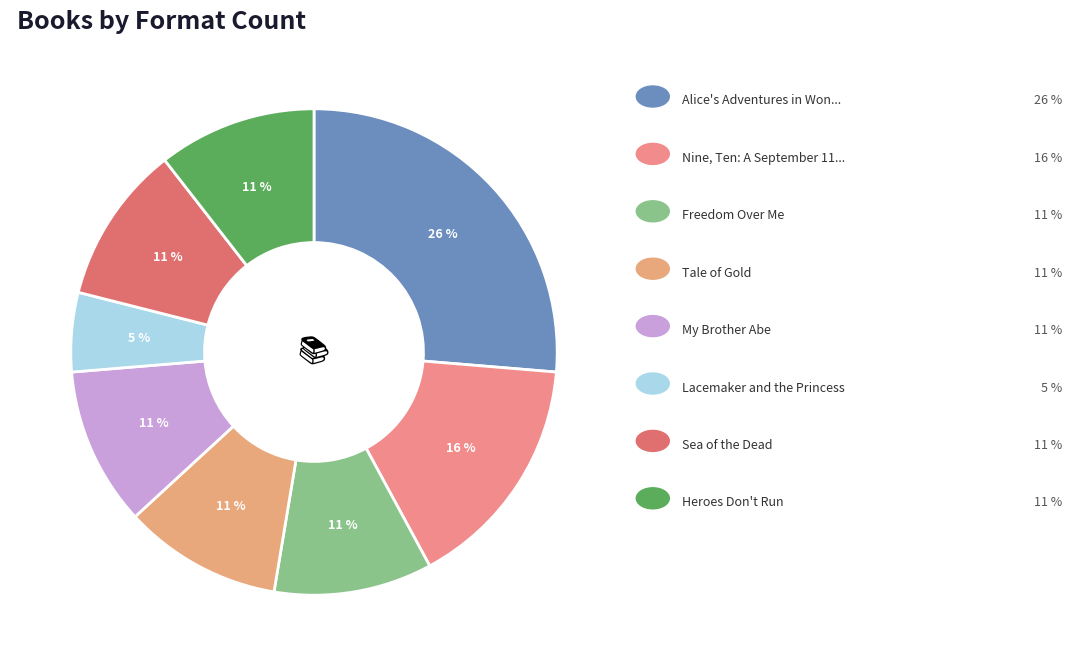

Count the number of slices in the pie.

8